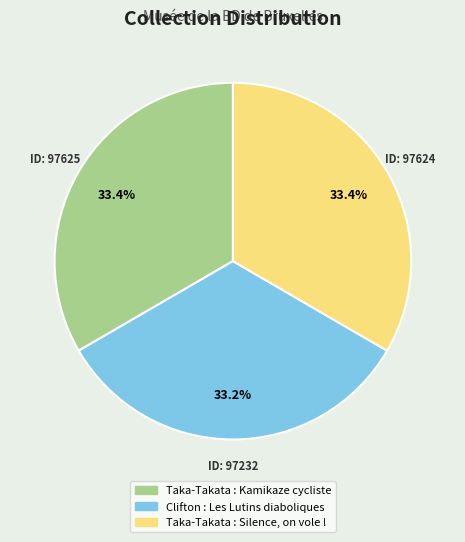

The Clifton : Les Lutins diaboliques slice represents 33% of the pie. True or false?

True